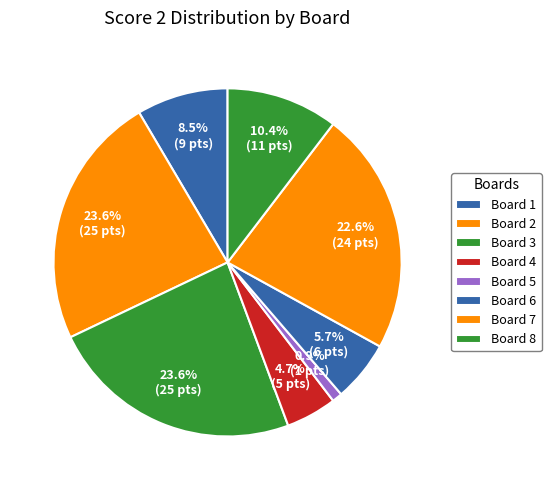

To the nearest percent, what is the difference between the largest and smallest slice percentages?

23%